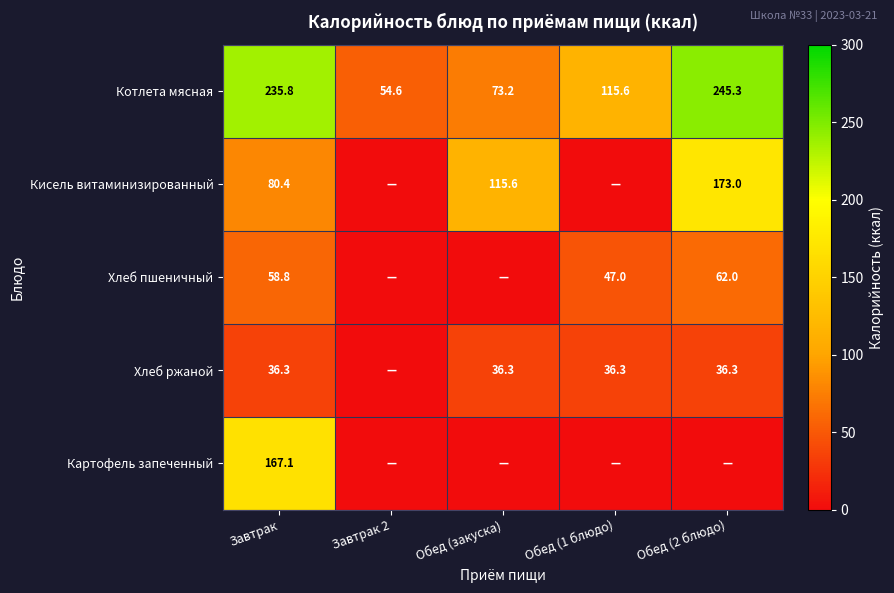

What is the minimum value for Котлета мясная?

54.6